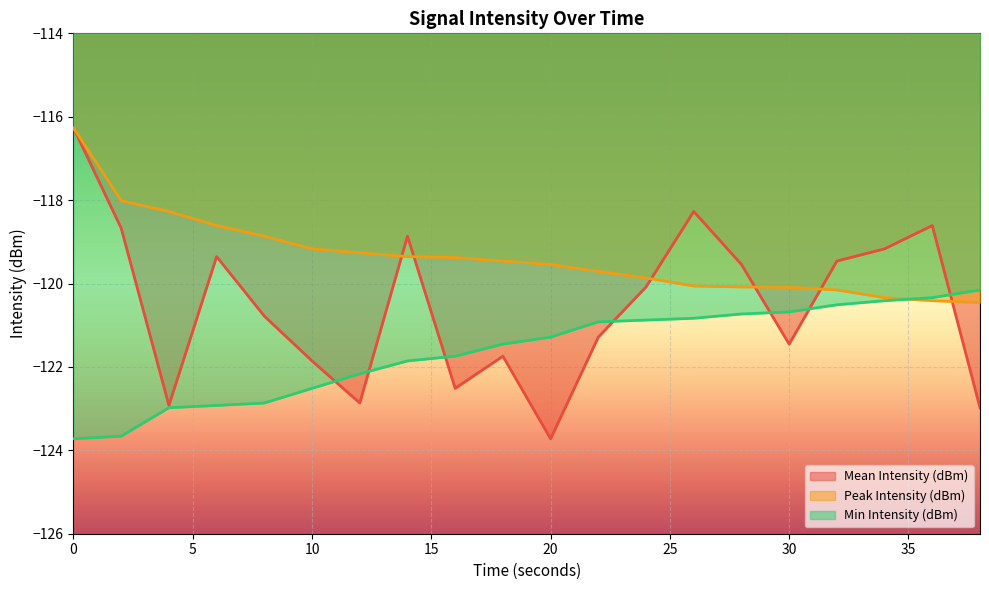

List the series in order of their overall mean, highest first.

Peak Intensity (dBm), Mean Intensity (dBm), Min Intensity (dBm)